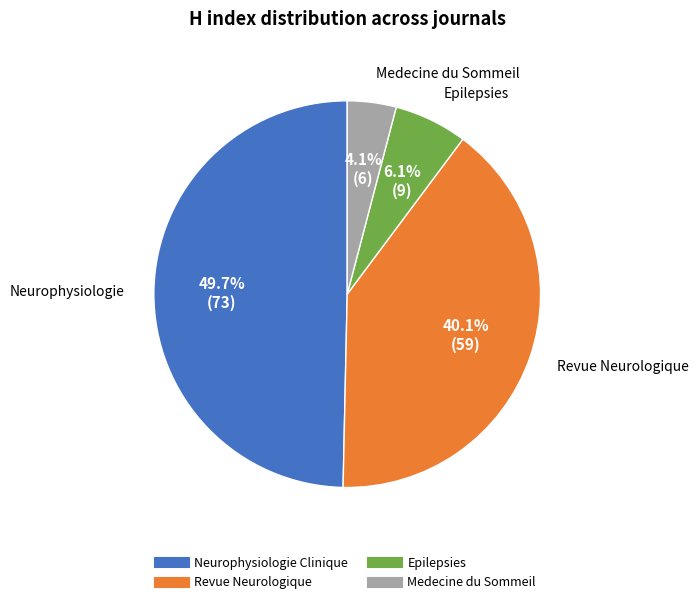

How much of the chart is everything except Medecine du Sommeil?

95.9%